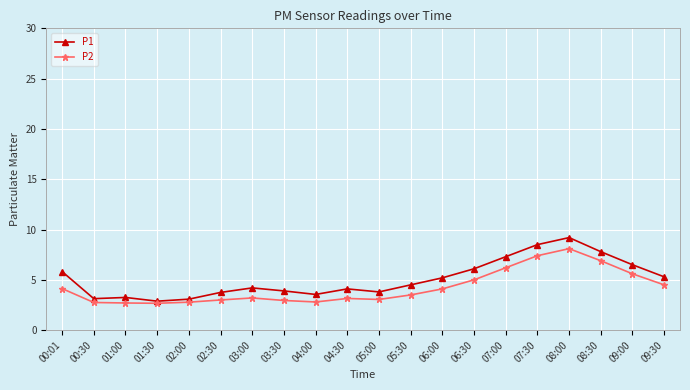

Which series has the largest range (max minus min)?

P1